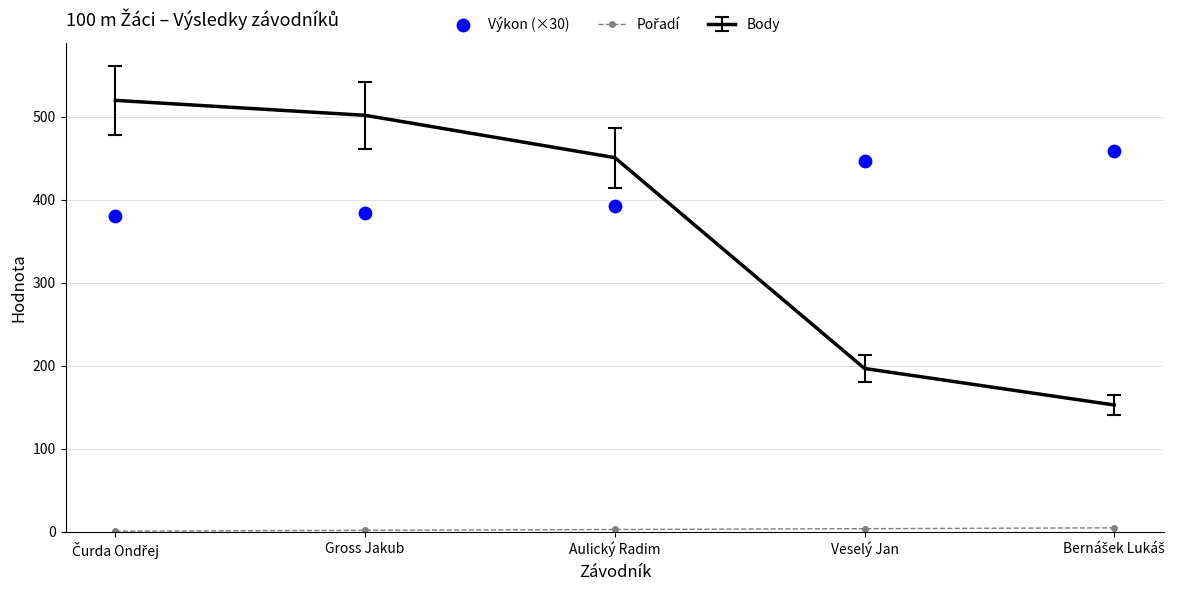

Which series has the largest total across all categories?

Výkon (×30)